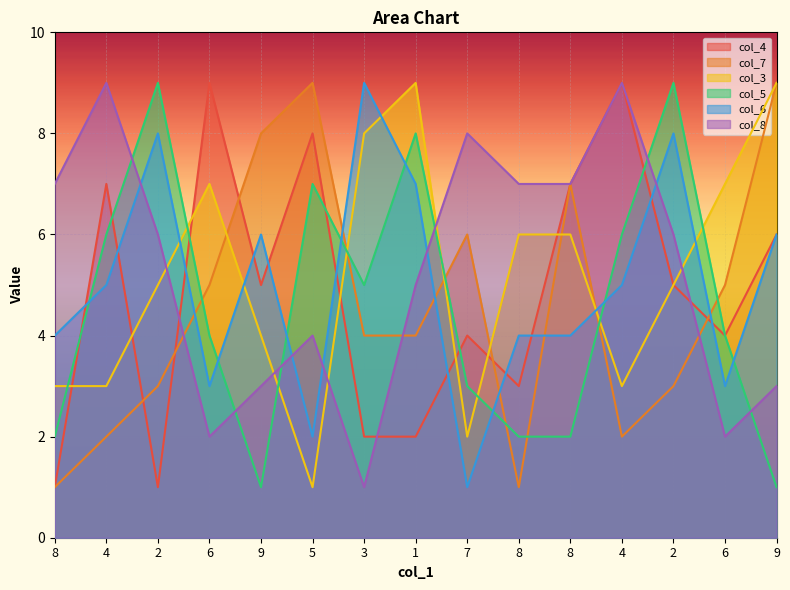

Where do col_5 and col_7 first cross each other?

2 and 6